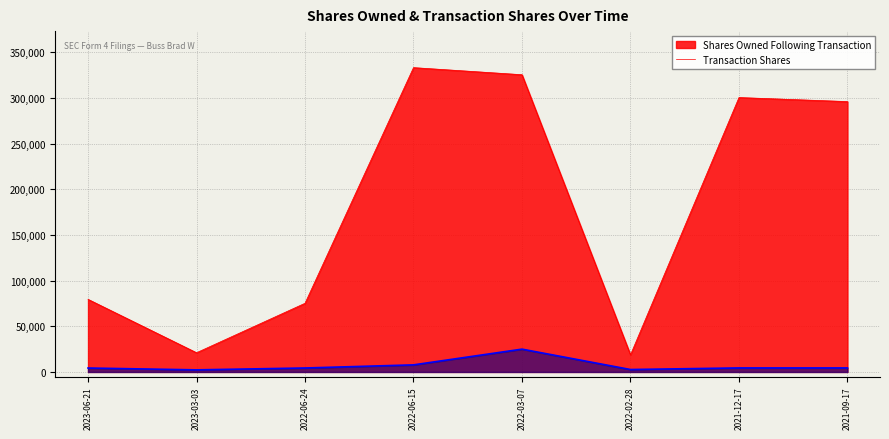

What is the smallest value displayed?

2297